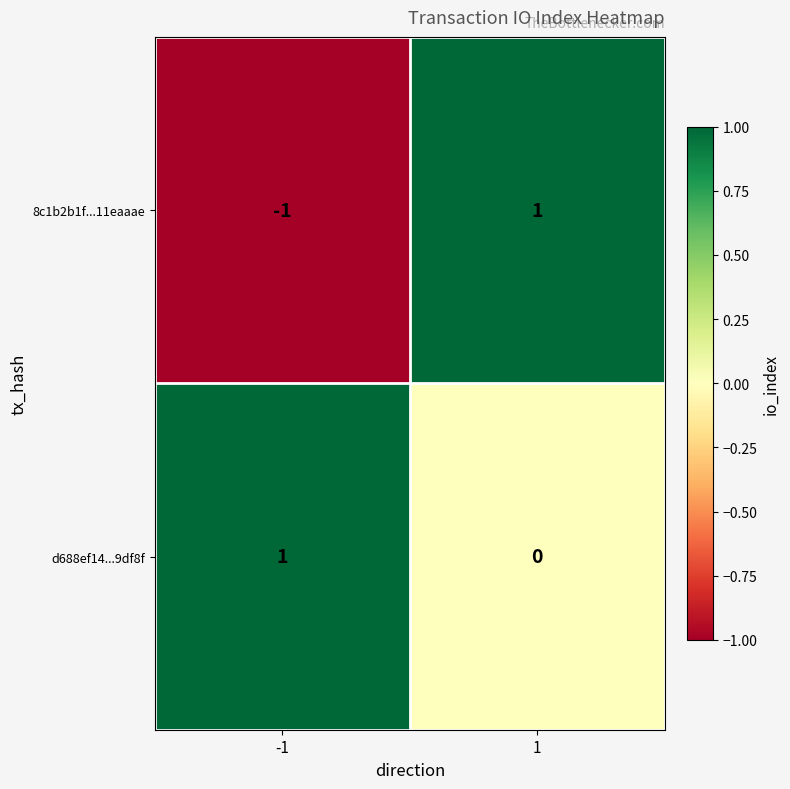

List the labels in order of d688ef14...9df8f value, smallest first.

1, -1